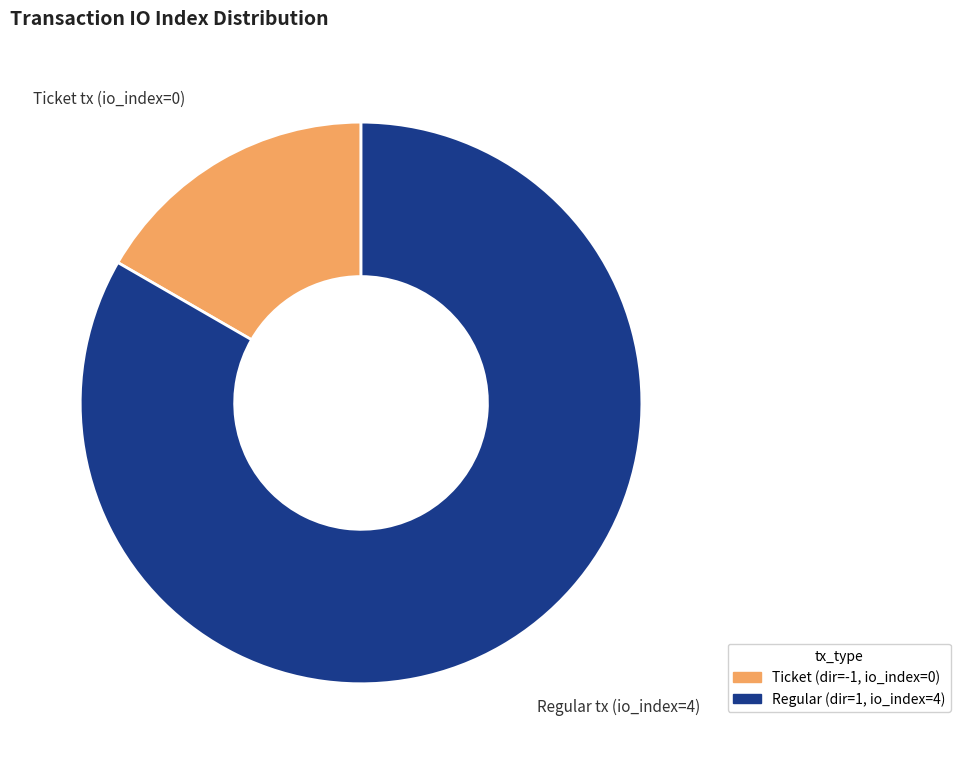

Is there a majority slice in this chart?

Yes